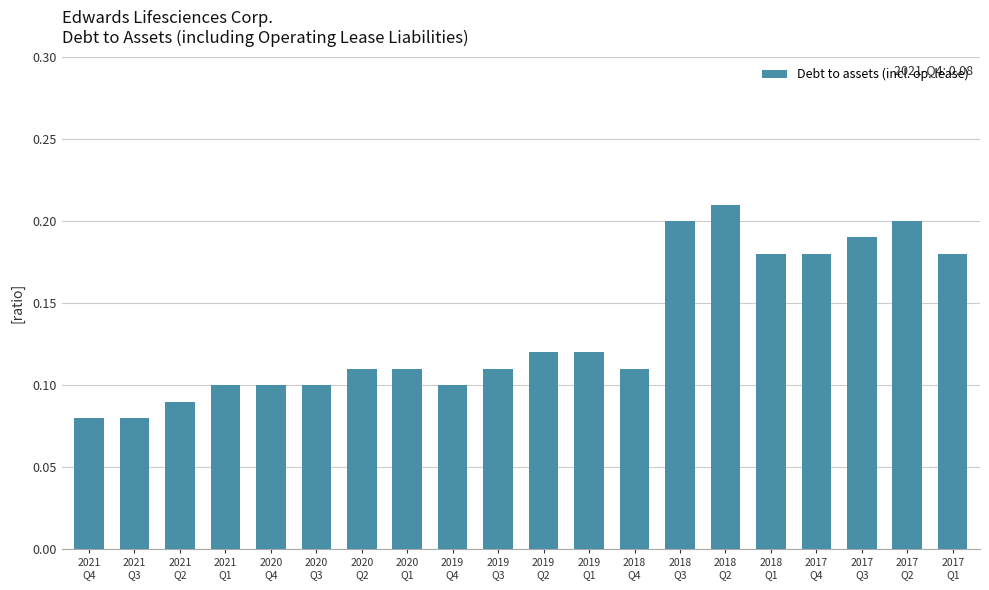

What is the change in value from 2018
Q4 to 2017
Q1?

+0.1